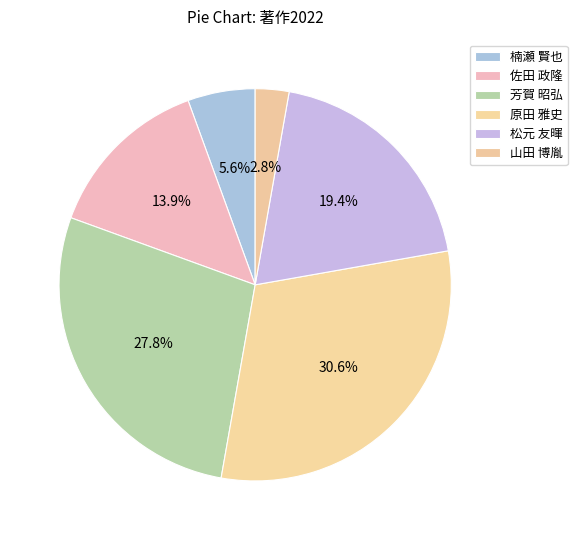

Is there a majority slice in this chart?

No